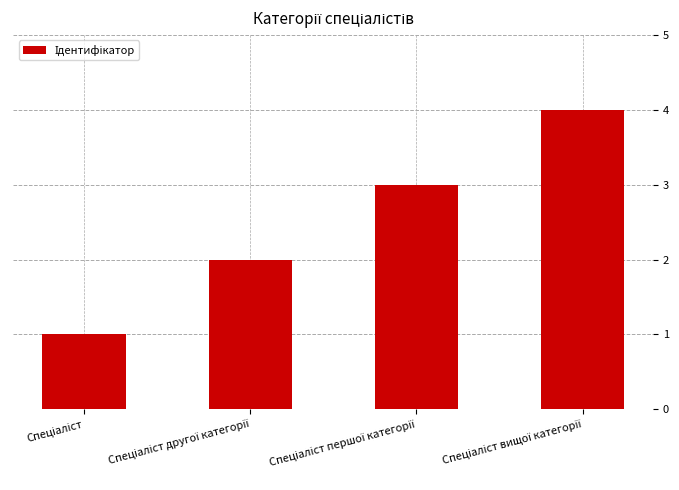

What is the sum of all values?

10